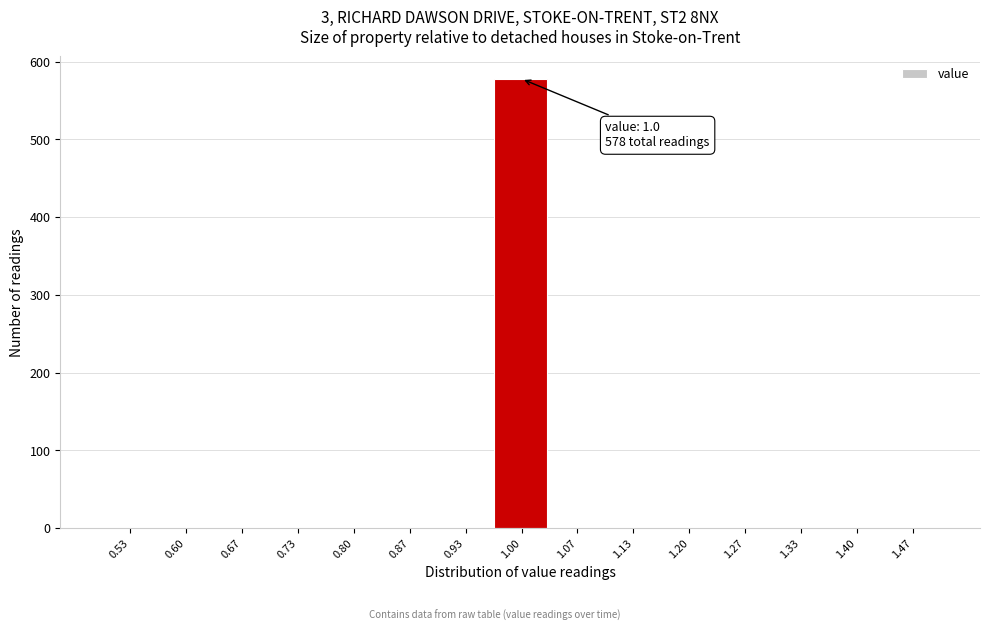

Over which range of the x-axis is the bar tallest?

0.97 to 1.03